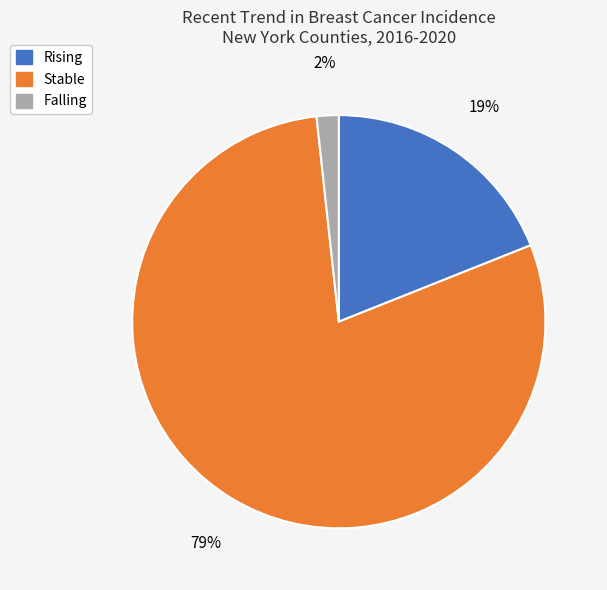

Does any single category account for the majority?

Yes